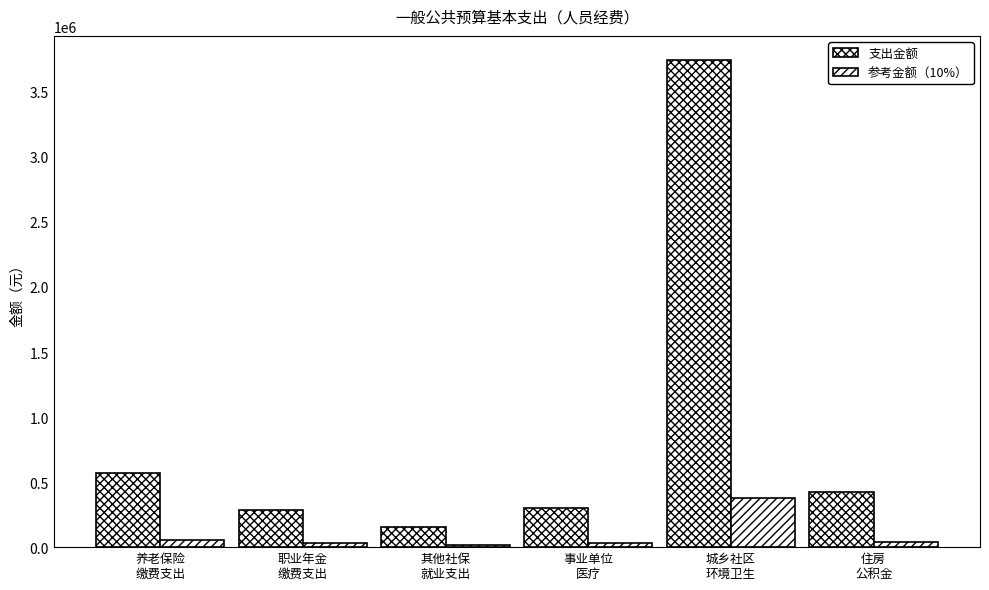

Reading left to right, transcribe all the data shown in this chart.

支出金额: 566465.3	283232.6	154725.8	300934.7	3742764.0	424849.0
参考金额（10%）: 56646.5	28323.3	15472.6	30093.5	374276.4	42484.9